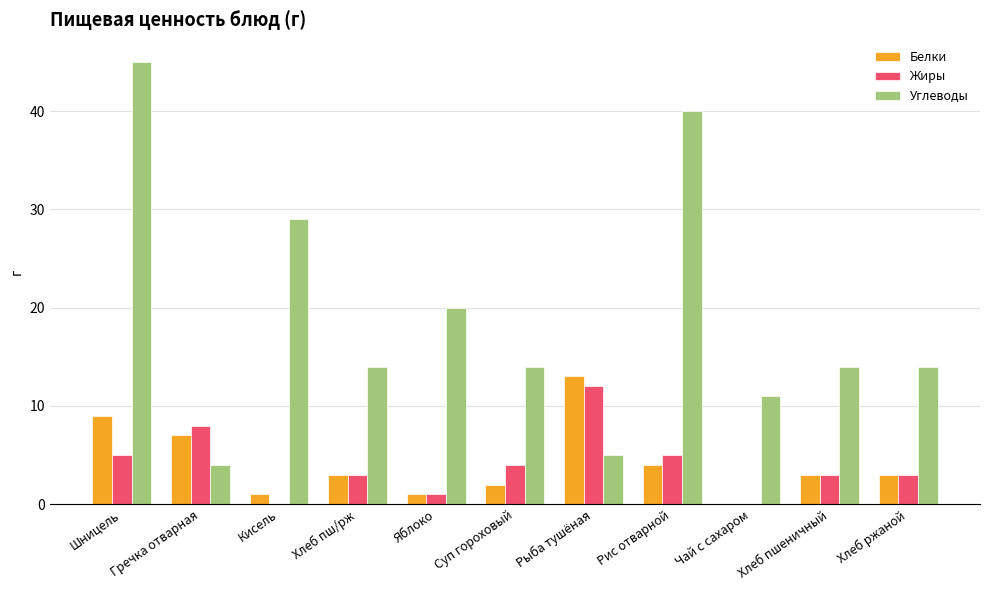

What is the difference between the Жиры values at Шницель and Яблоко?

4